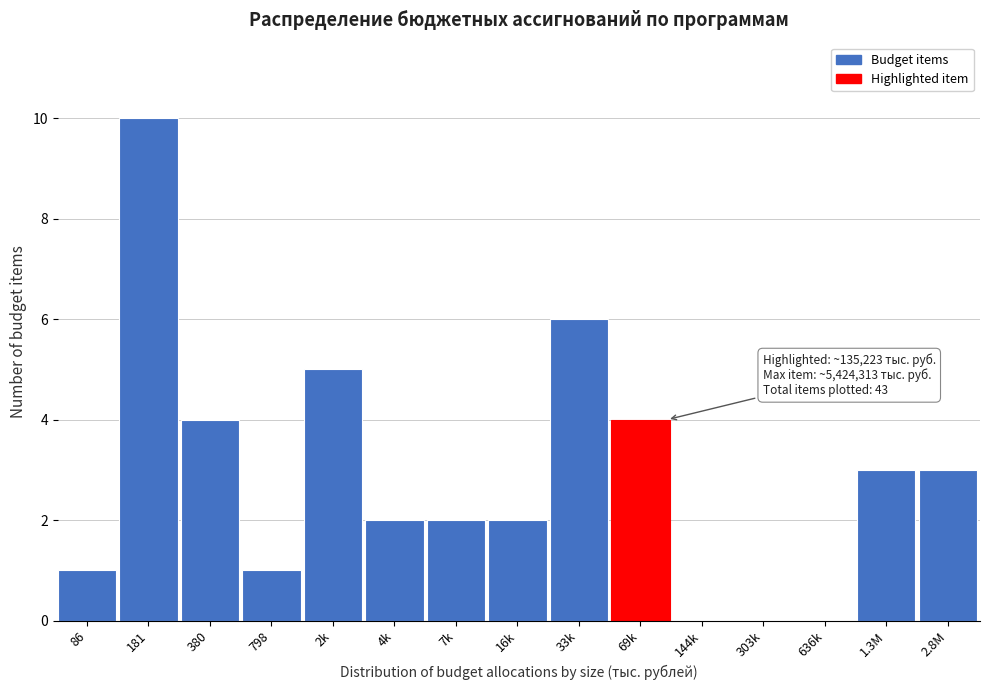

Reading right to left, list all the values displayed in this chart.

2.8M=3	1.3M=3	636k=0	303k=0	144k=0	69k=4	33k=6	16k=2	7k=2	4k=2	2k=5	798=1	380=4	181=10	86=1